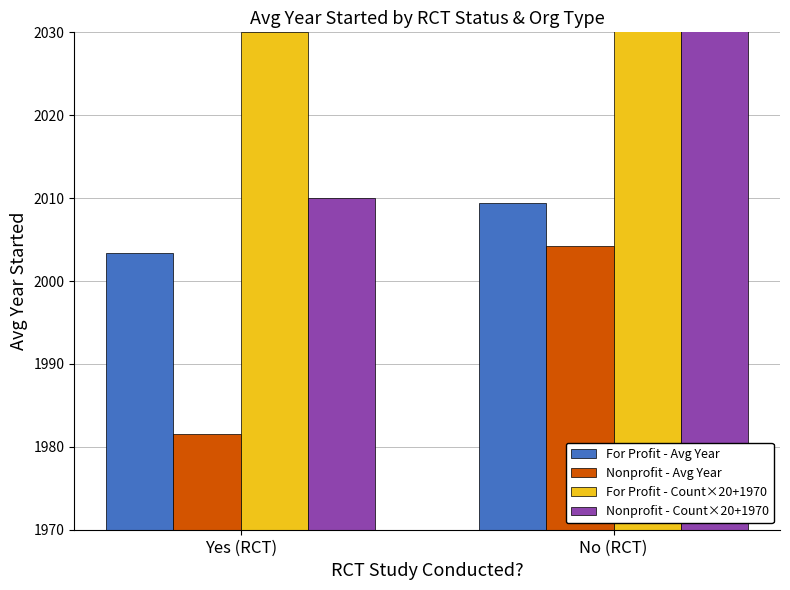

What is the value of the For Profit - Avg Year bar at the 2nd from the left?

2009.5